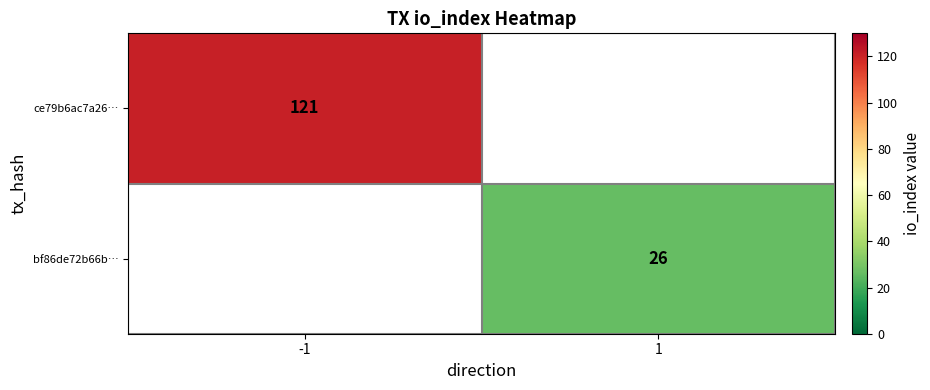

The ce79b6ac7a26… series shows 26 at -1. True or false?

False